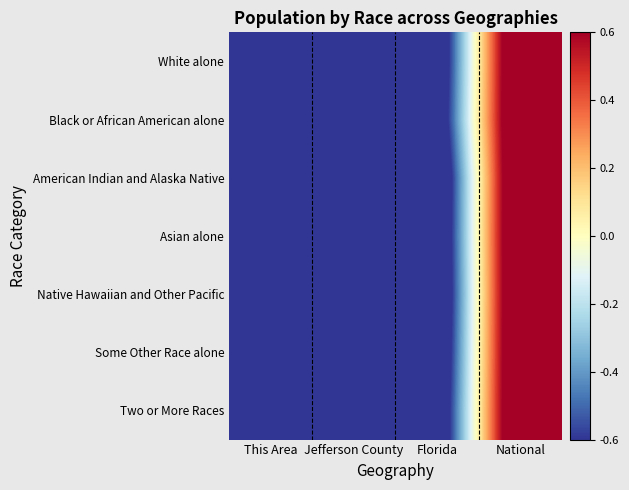

At how many categories does at least one series exceed 0?

1